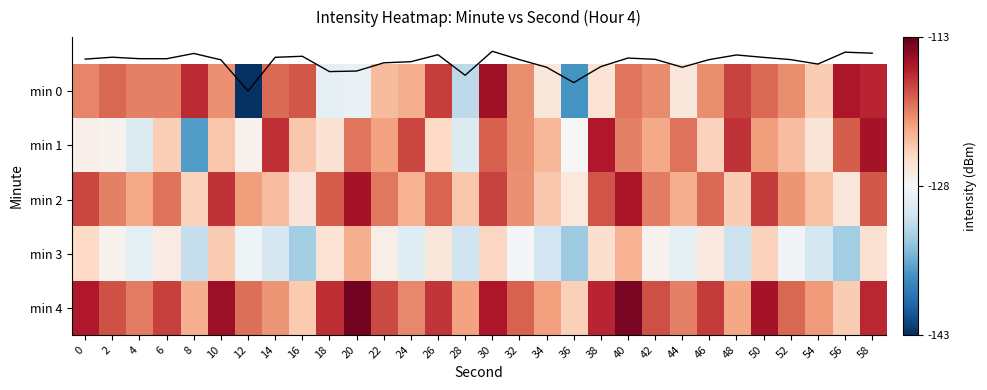

Count the number of data series in this chart.

6